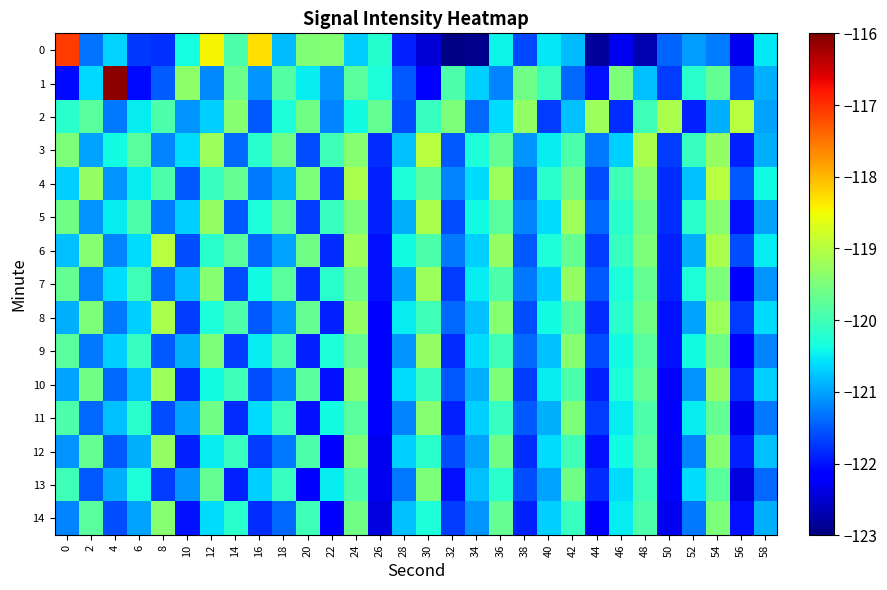

What is the difference between the highest and lowest values at 34?

2.6